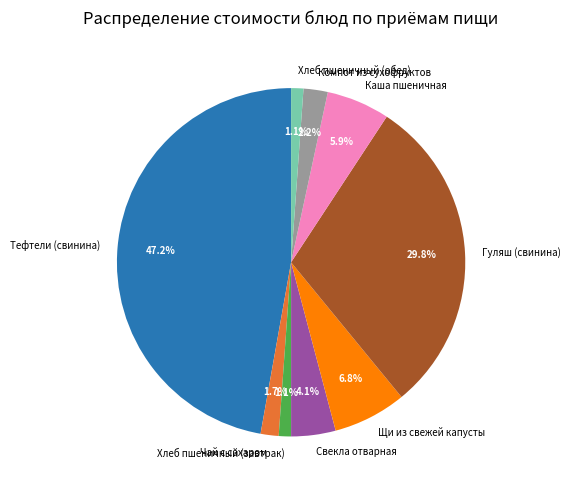

To the nearest percent, what portion does Хлеб пшеничный (завтрак) represent?

1%